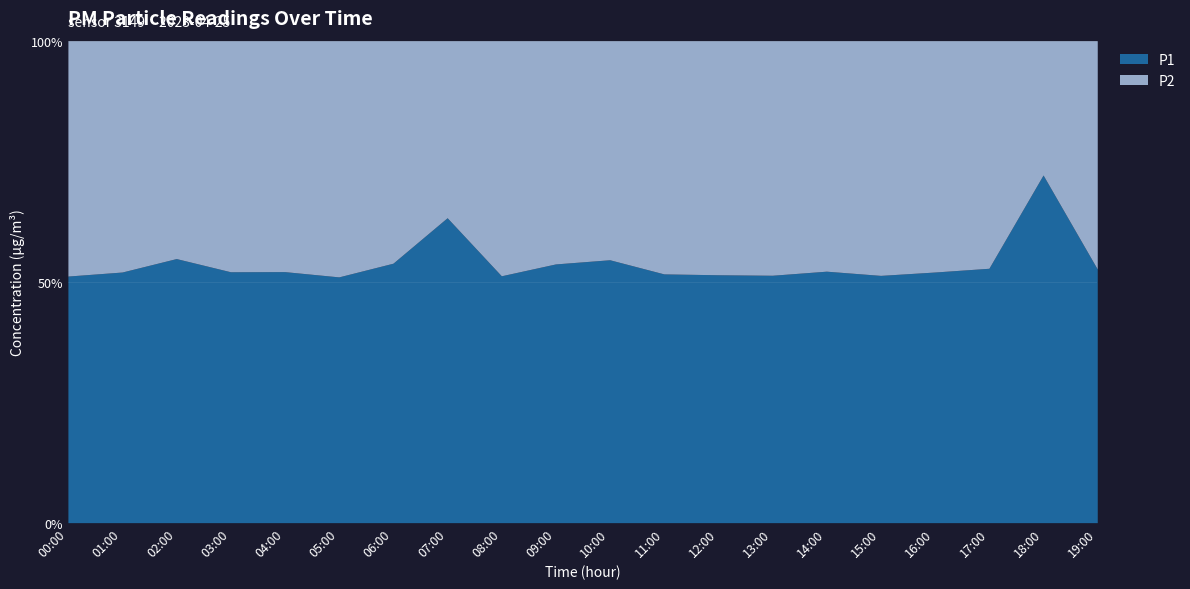

Where is P2 nearest to the value 2?

08:00